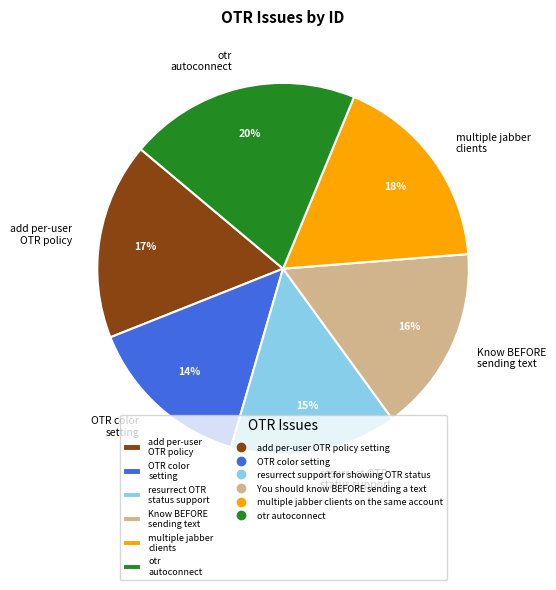

Which category has the biggest portion of the pie?

otr autoconnect